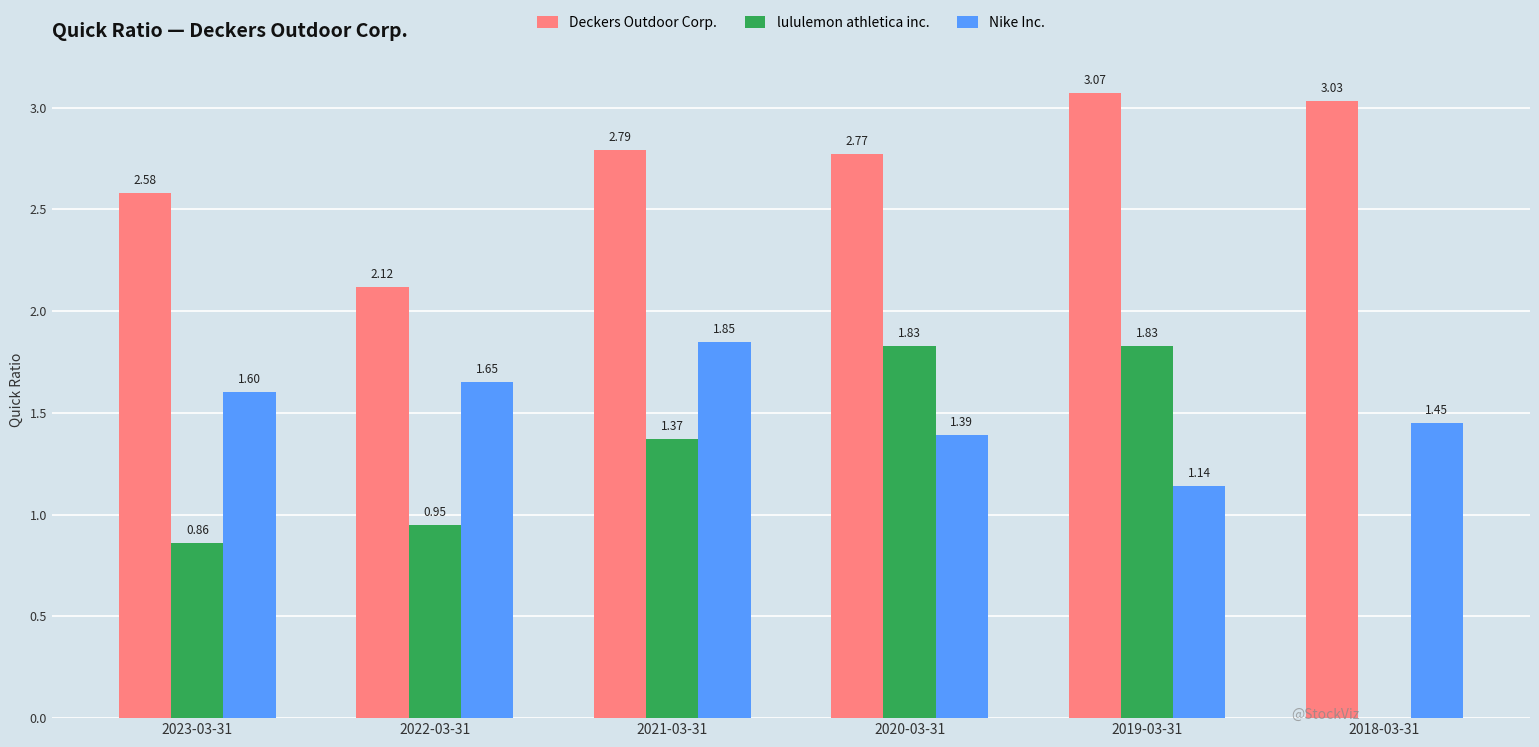

What is the sum of all Deckers Outdoor Corp. values?

16.4